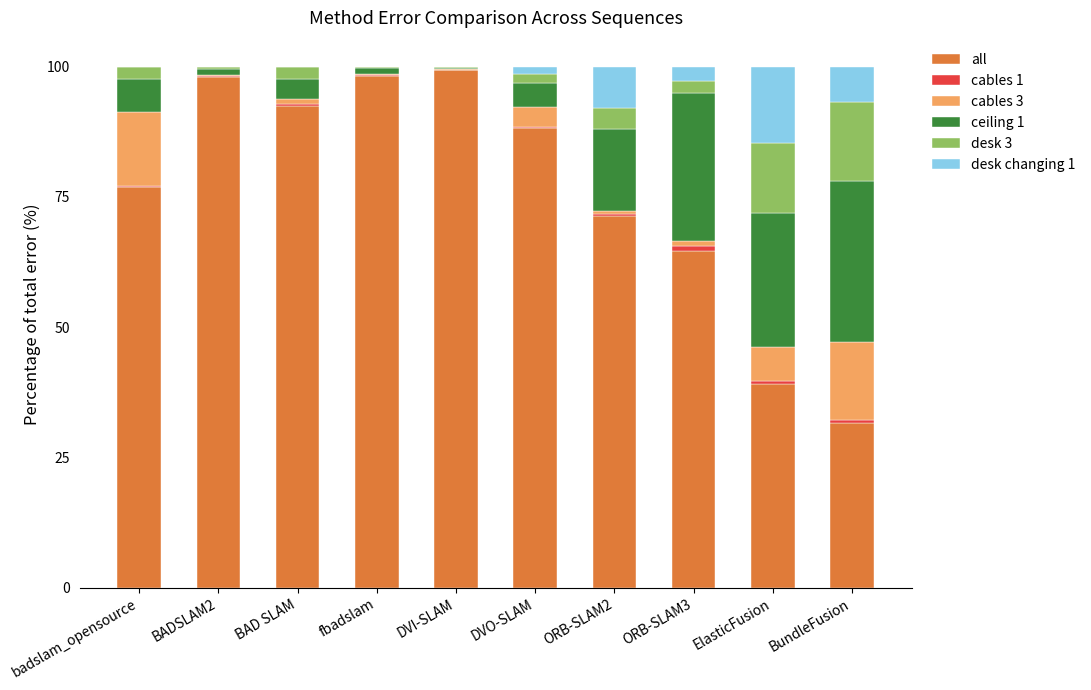

Which series has the largest total across all categories?

all